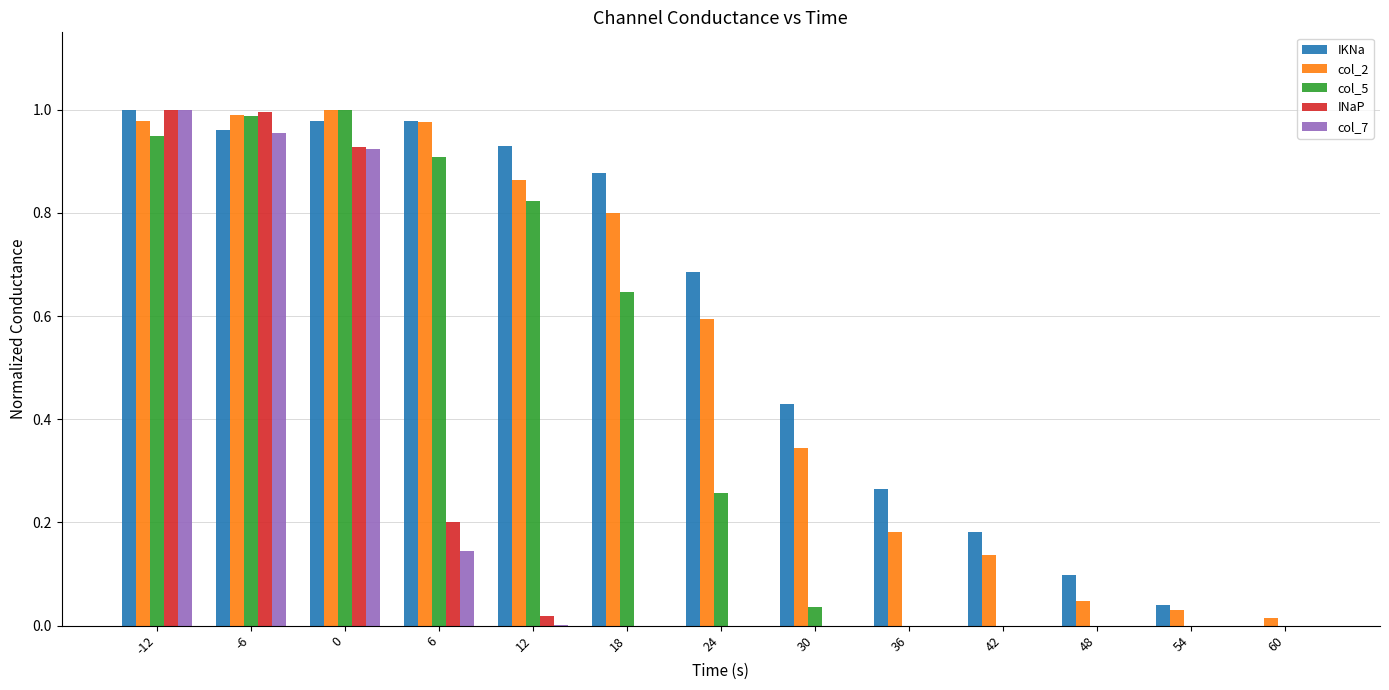

How many data points does each series have?

13